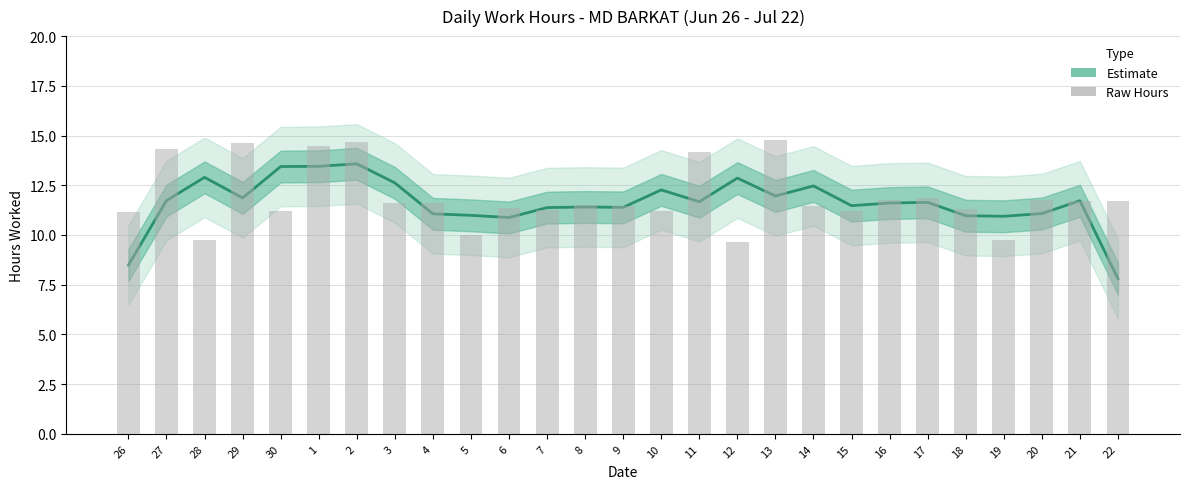

Where does the data first go above 11?

27